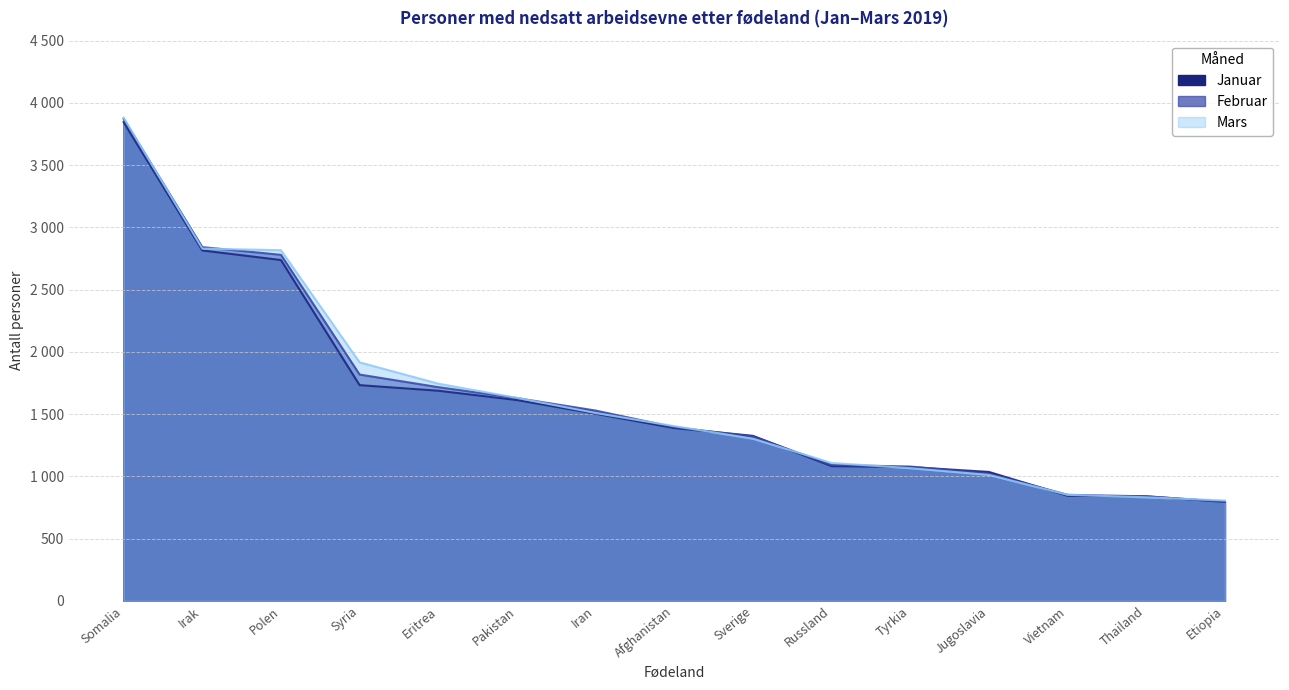

Which series ends up on top after the final intersection of Februar and Mars?

Mars